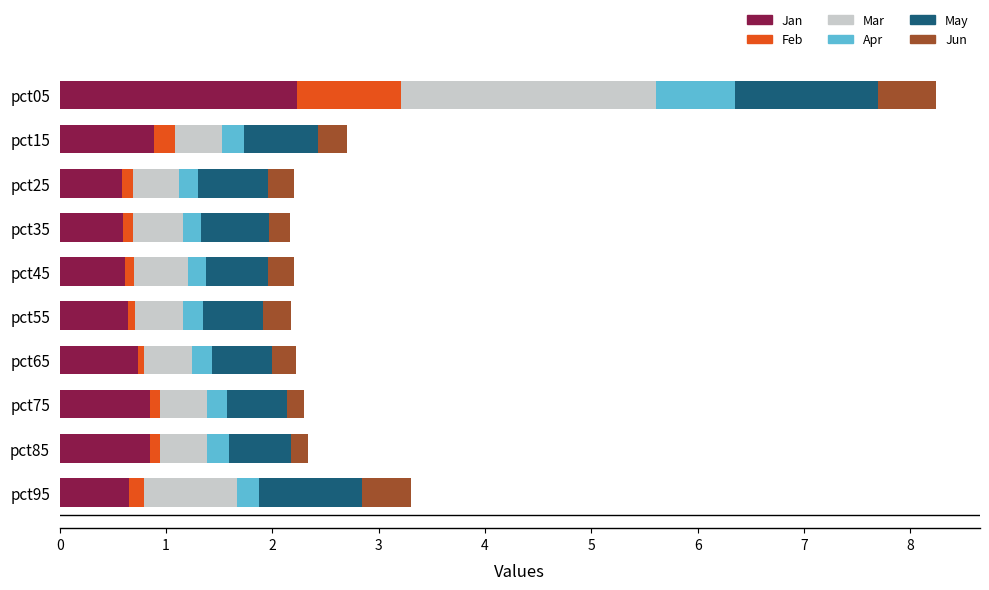

True or false: Jan has a value of 0.7 at pct95.

True